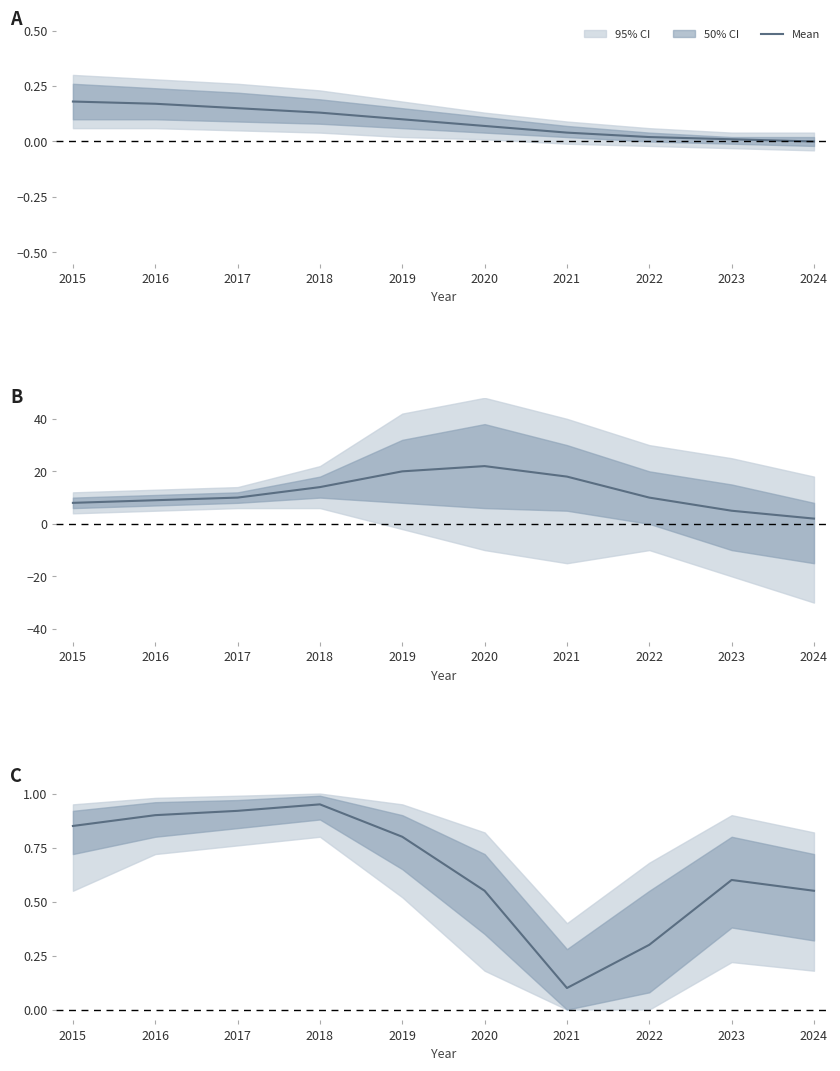

What is the change in value from 2016 to 2021?

-0.8